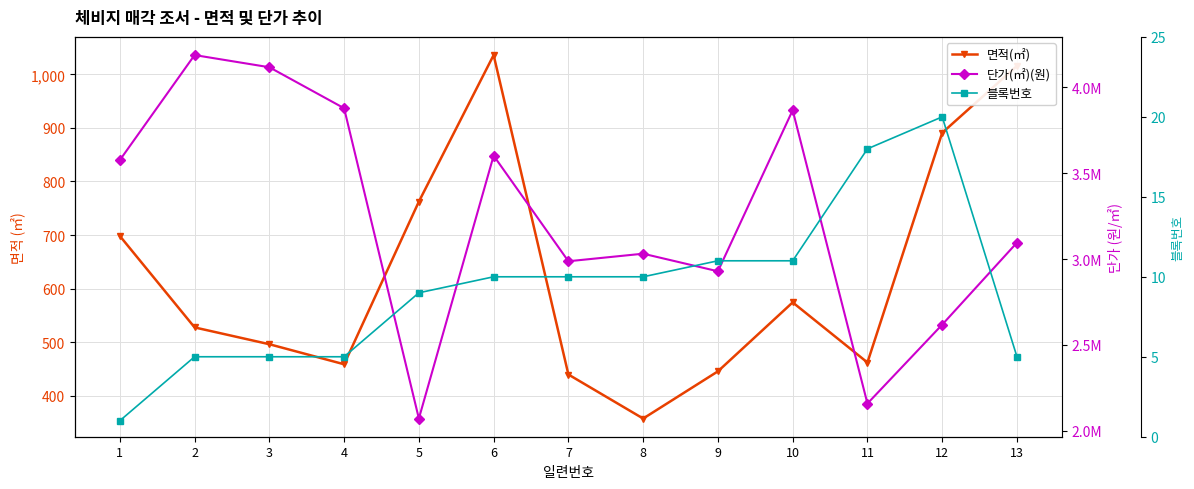

Does the chart display data point markers on the line(s)?

Yes